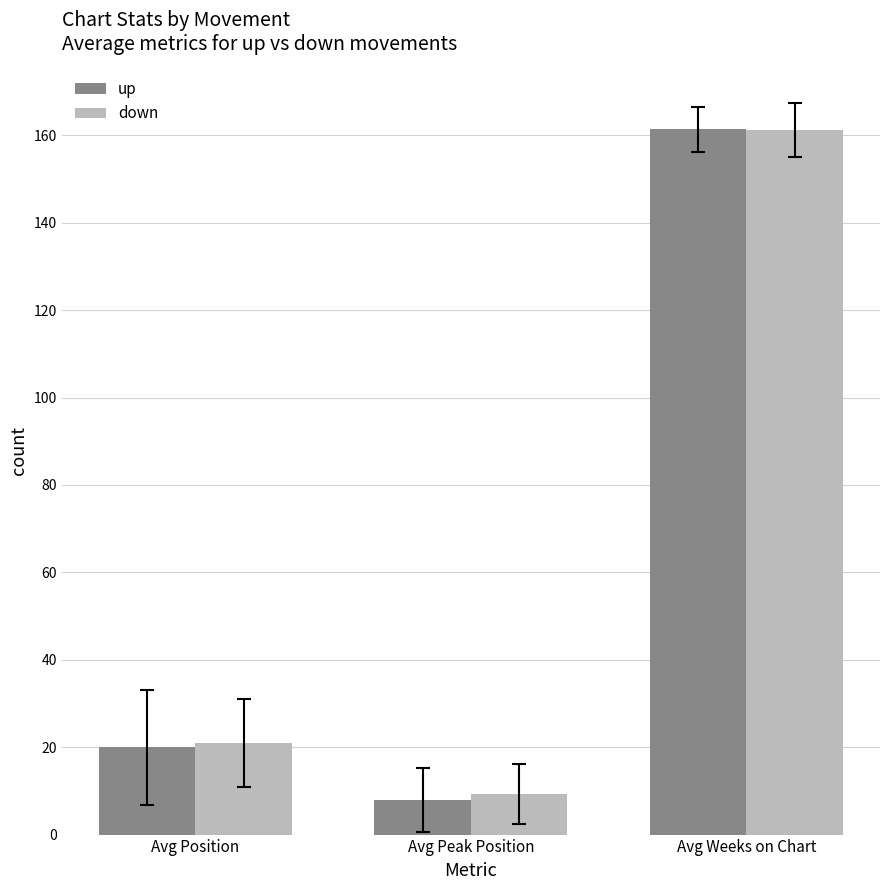

What is the difference between the highest and lowest values at Avg Peak Position?

1.3